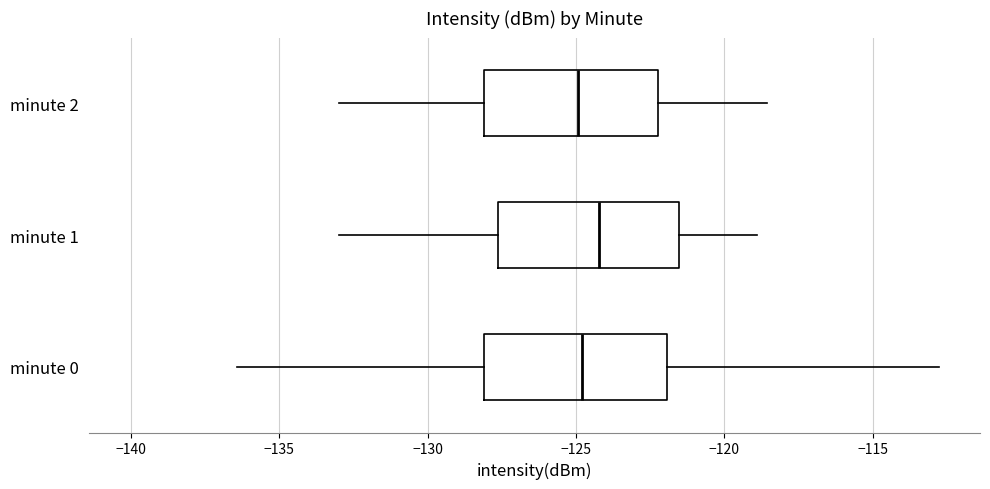

Reading bottom to top, transcribe this box plot: for each box, give where its median line is, the range the box spans, and where its two whiskers end, as read against the x-axis. The values are not printed on the chart, so give them approximately, as read against the axis.

minute 0: median -125.0, box -128.0 to -122.0, whiskers -136.5 to -113.0
minute 1: median -124.0, box -127.5 to -121.5, whiskers -133.0 to -119.0
minute 2: median -125.0, box -128.0 to -122.0, whiskers -133.0 to -118.5